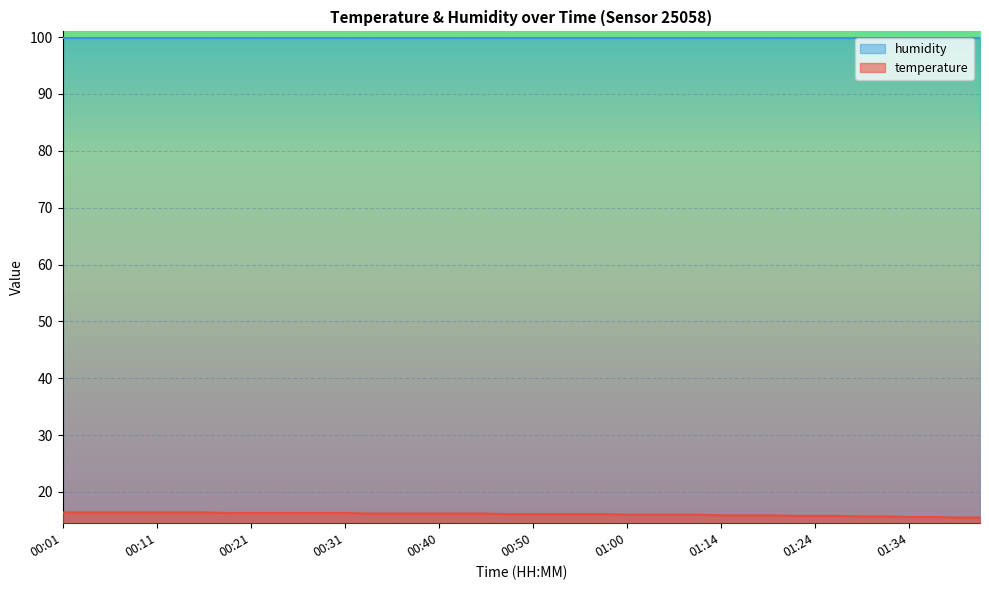

Reading left to right, extract all data points from this chart.

00:01=16.4	00:04=16.4	00:06=16.4	00:08=16.4	00:11=16.4	00:13=16.4	00:16=16.4	00:18=16.3	00:21=16.3	00:23=16.3	00:26=16.3	00:28=16.3	00:31=16.3	00:33=16.2	00:35=16.2	00:38=16.2	00:40=16.2	00:43=16.2	00:46=16.2	00:48=16.1	00:50=16.1	00:53=16.1	00:55=16.1	00:58=16.1	01:00=16.0	01:03=16.0	01:06=16.0	01:11=16.0	01:14=15.9	01:16=15.9	01:19=15.9	01:21=15.8	01:24=15.8	01:27=15.8	01:29=15.7	01:32=15.7	01:34=15.6	01:37=15.6	01:40=15.5	01:42=15.5